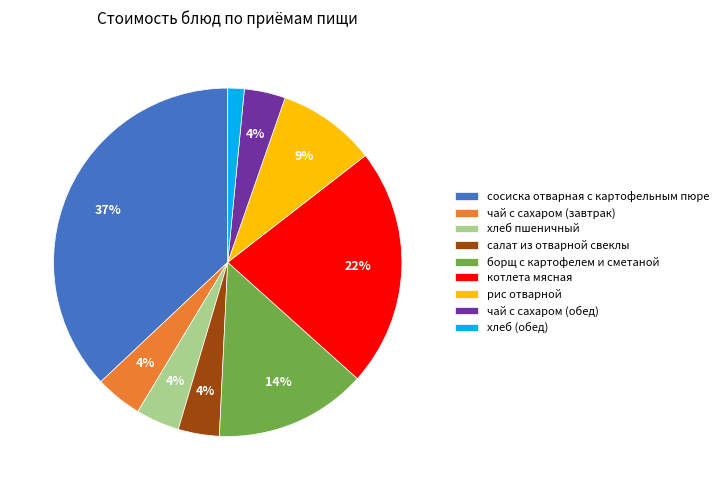

To the nearest percent, what is the difference between the рис отварной and котлета мясная slice percentages?

13%